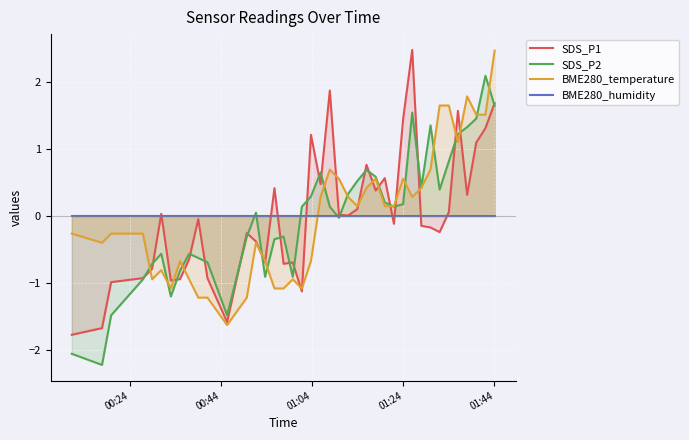

What is the maximum value for SDS_P2?

2.1